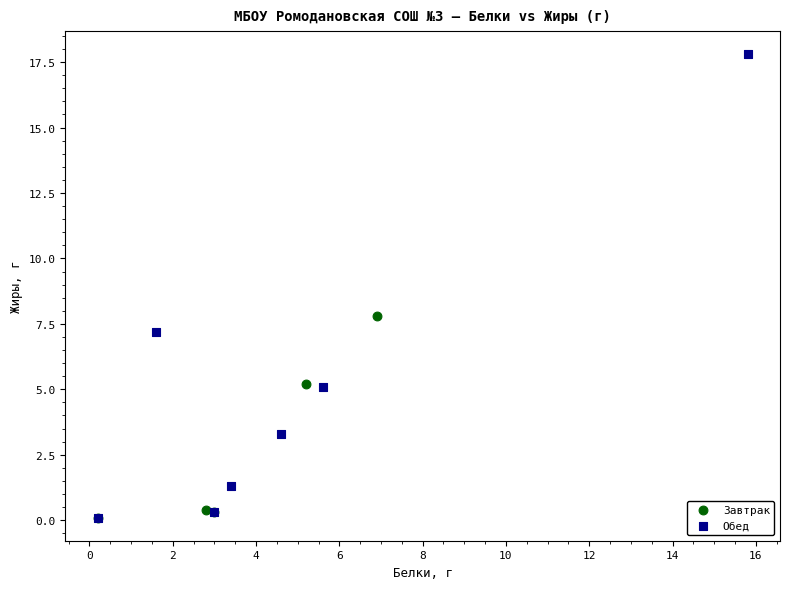

What are all the series names shown in the legend?

Завтрак, Обед